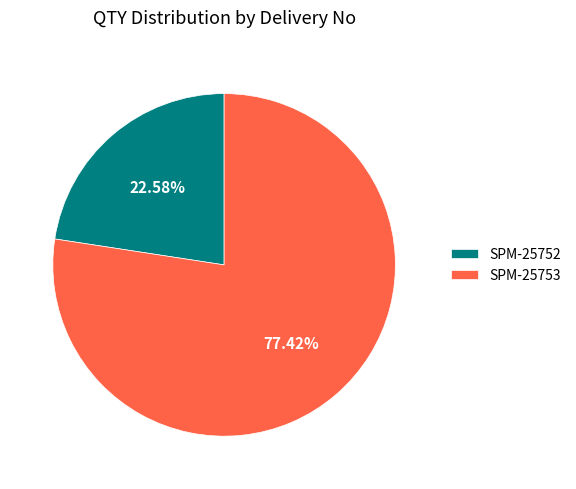

Rank the categories by value from highest to lowest.

SPM-25753, SPM-25752